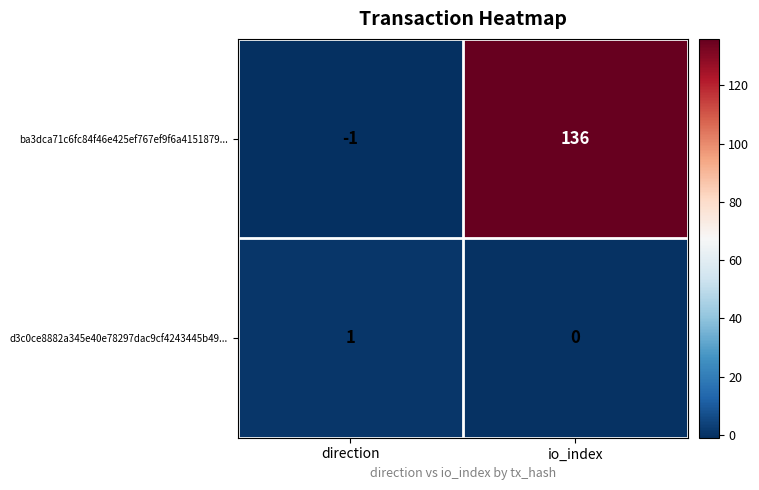

The d3c0ce8882a345e40e78297dac9cf4243445b49... series shows 1 at io_index. True or false?

False